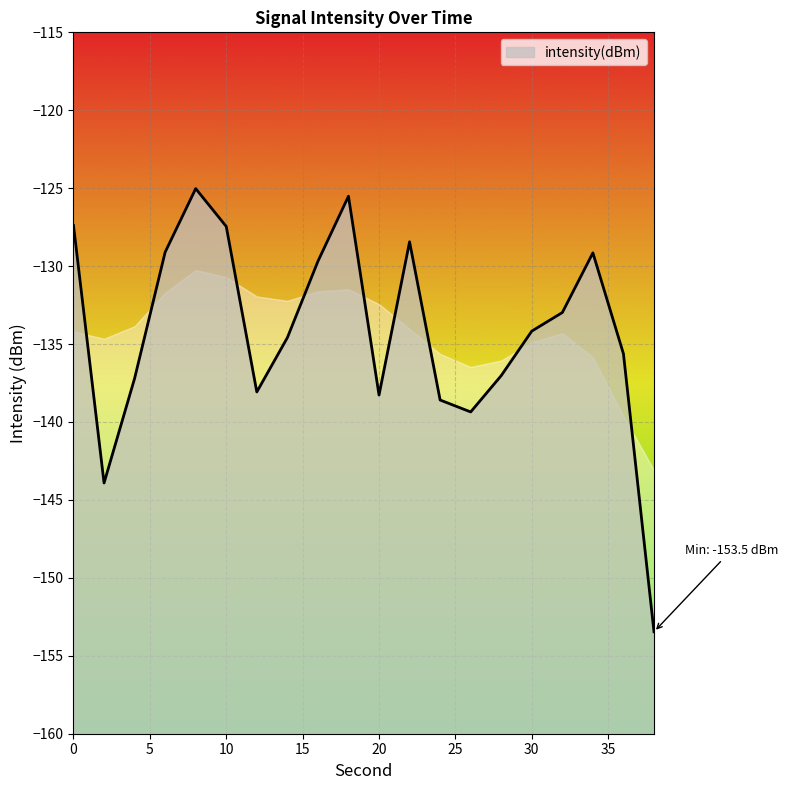

How many lines are shown in the chart?

1